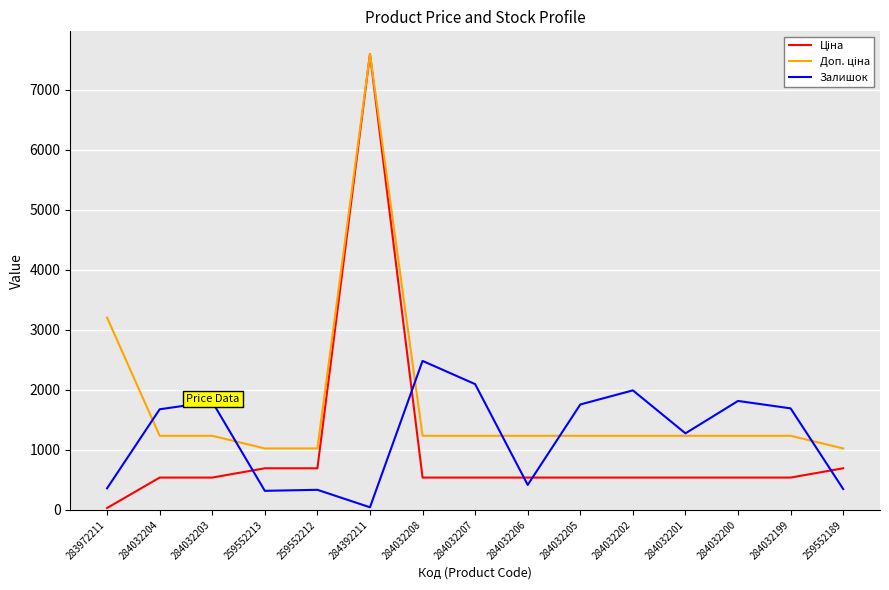

At which label does Залишок reach its minimum?

284392211